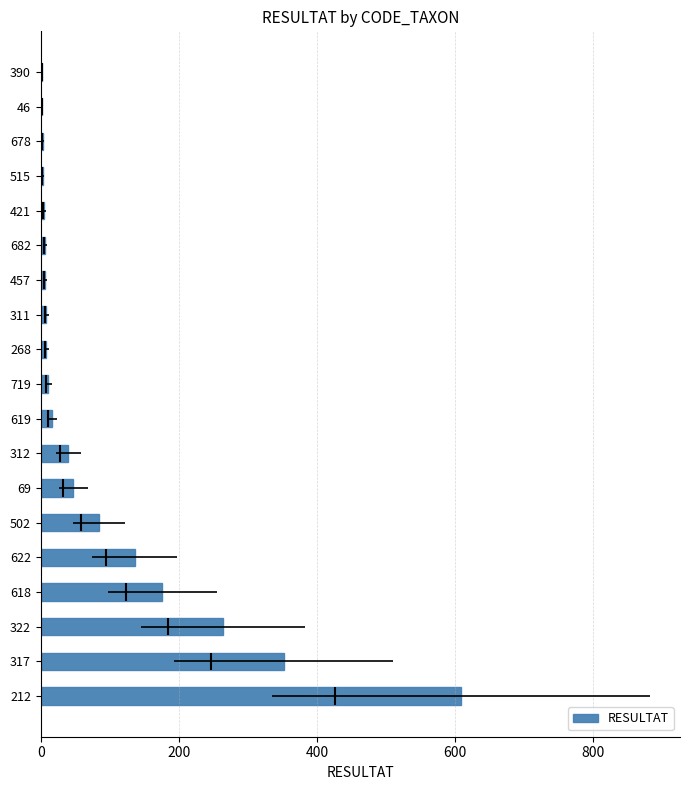

What is the average value?

94